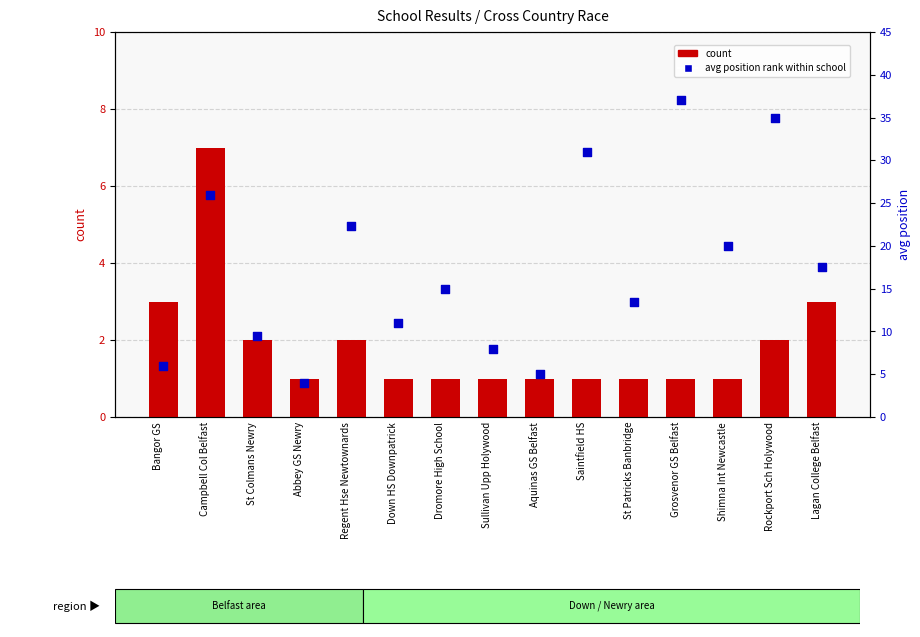

At how many categories does at least one series exceed 29?

3